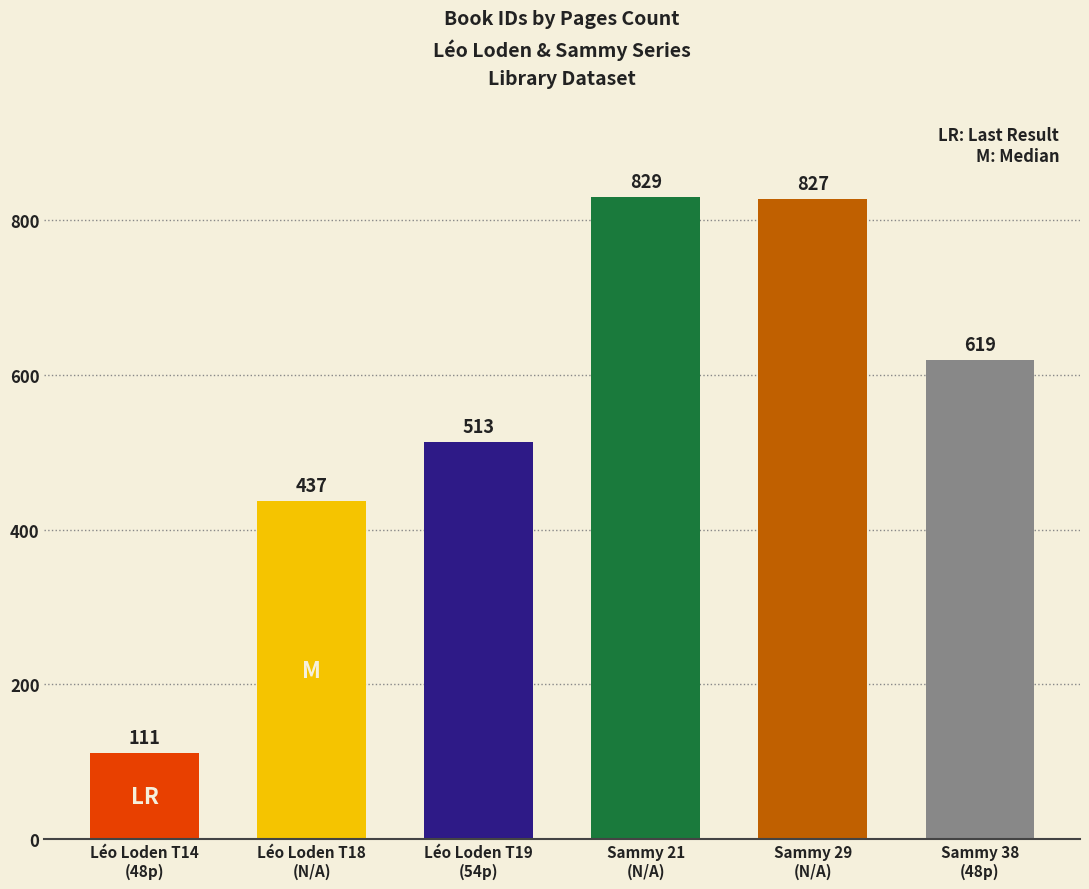

What is the sum of the values at Léo Loden T14
(48p) and Sammy 21
(N/A)?

940